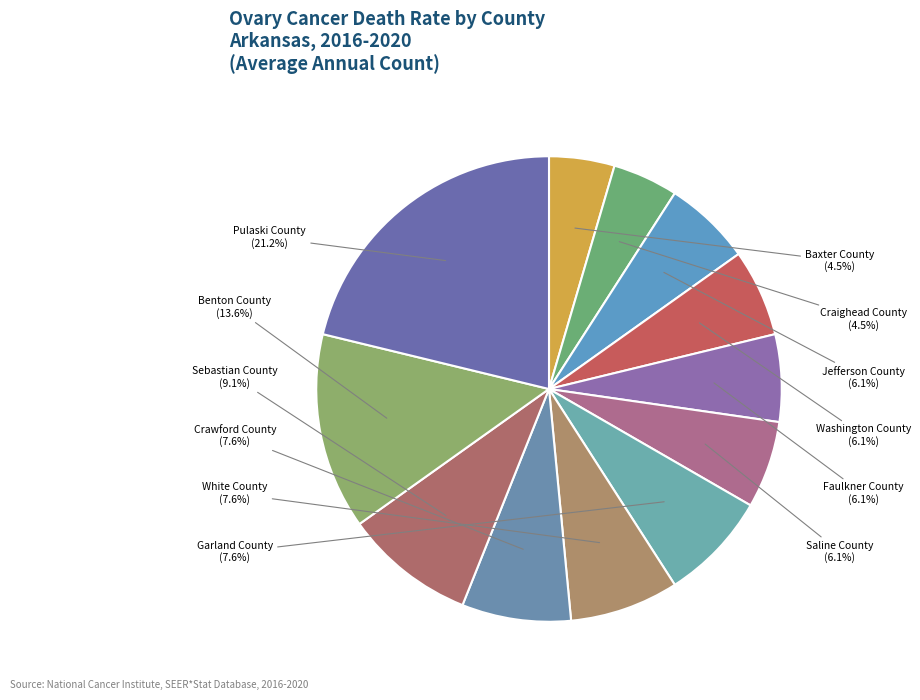

To the nearest percent, what is the average slice percentage?

8%